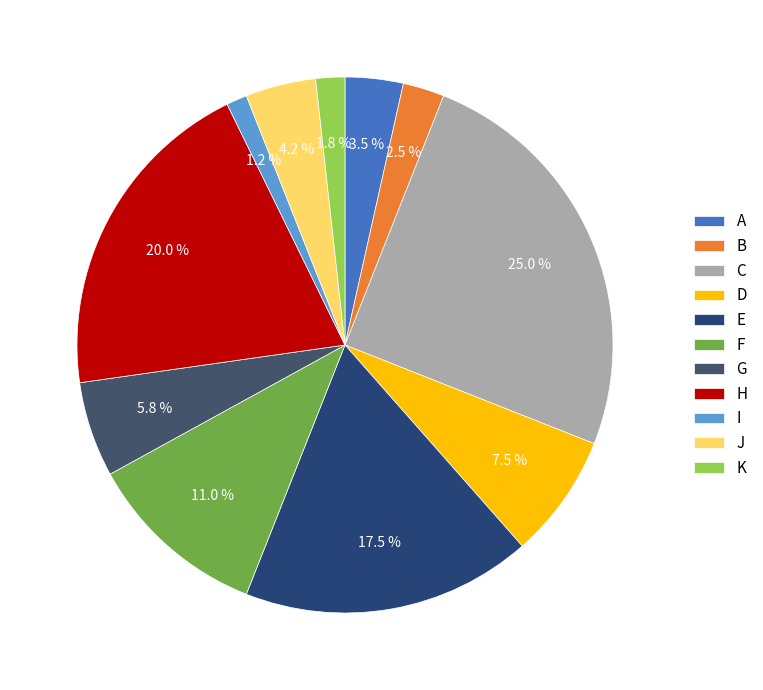

How many slices are in this pie chart?

11